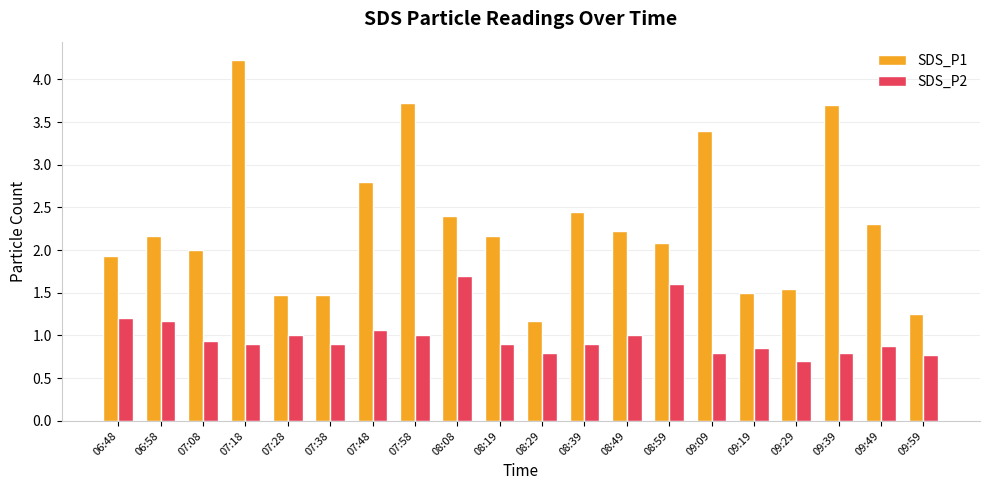

What are all the series names shown in the legend?

SDS_P1, SDS_P2